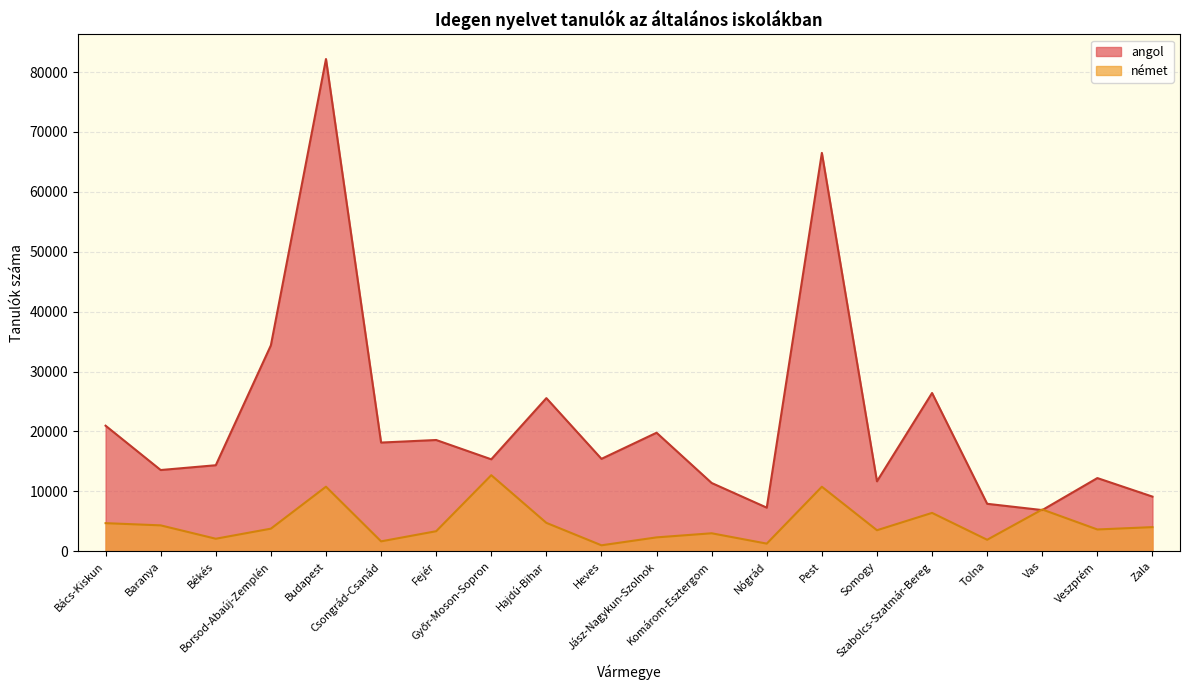

At Komárom-Esztergom, list the series in order from largest to smallest.

angol, német